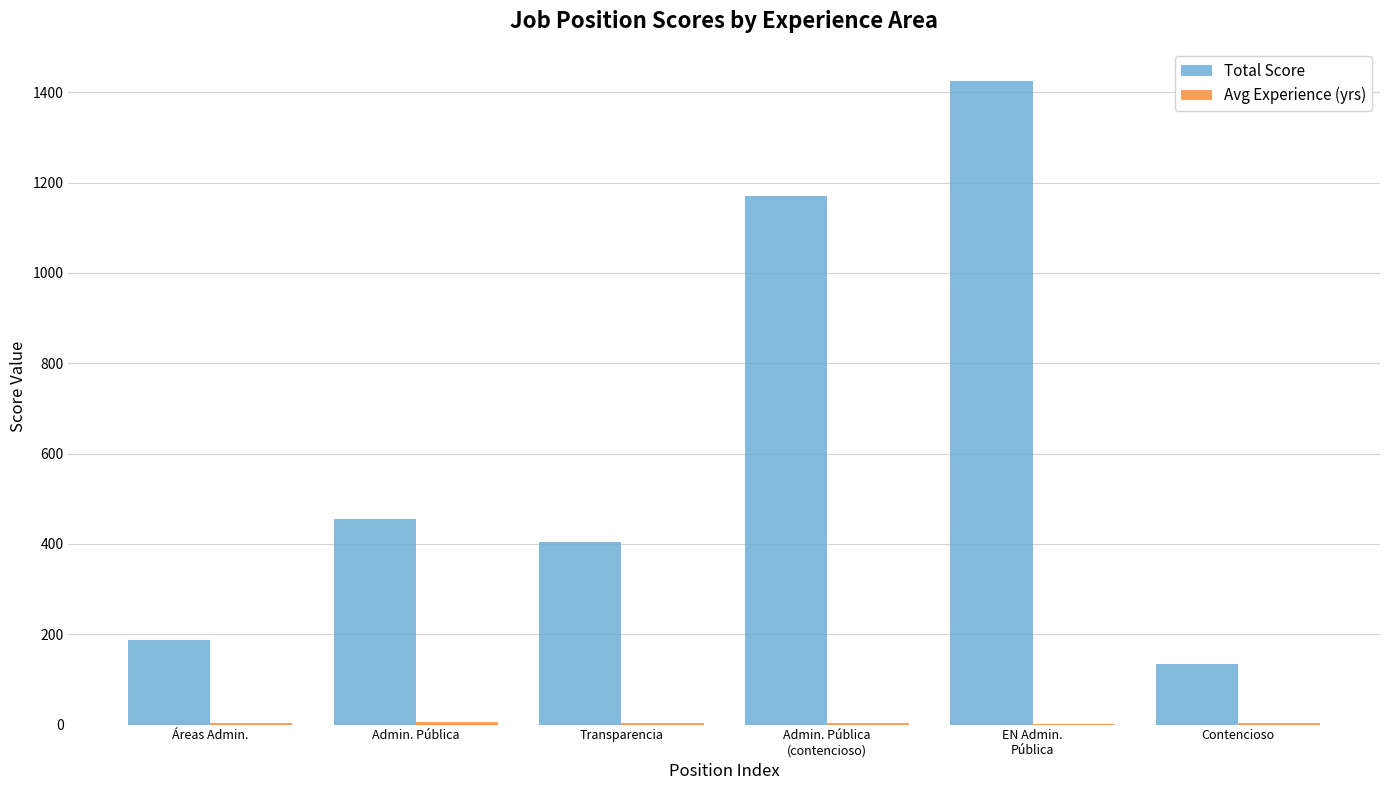

Where is Total Score nearest to the value 779?

Admin. Pública